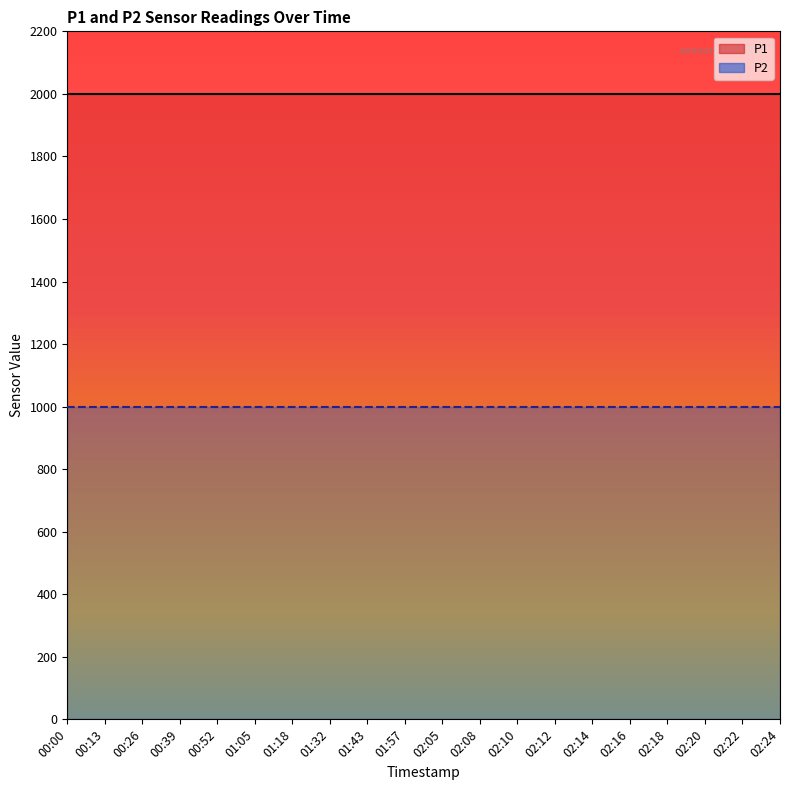

Which series changed the most between 00:00 and 02:12?

P1